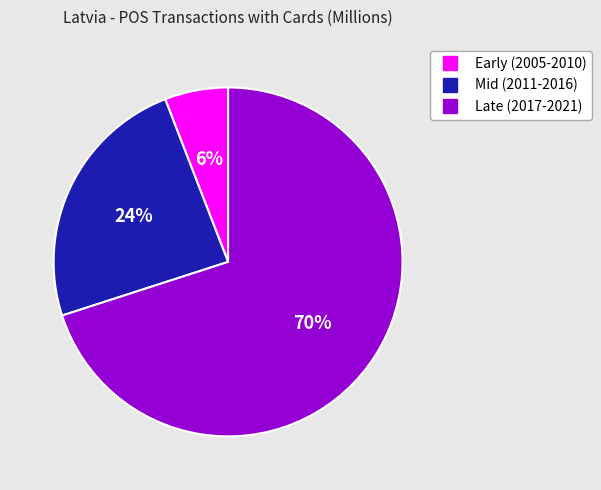

To the nearest percent, what is the average slice percentage?

33%